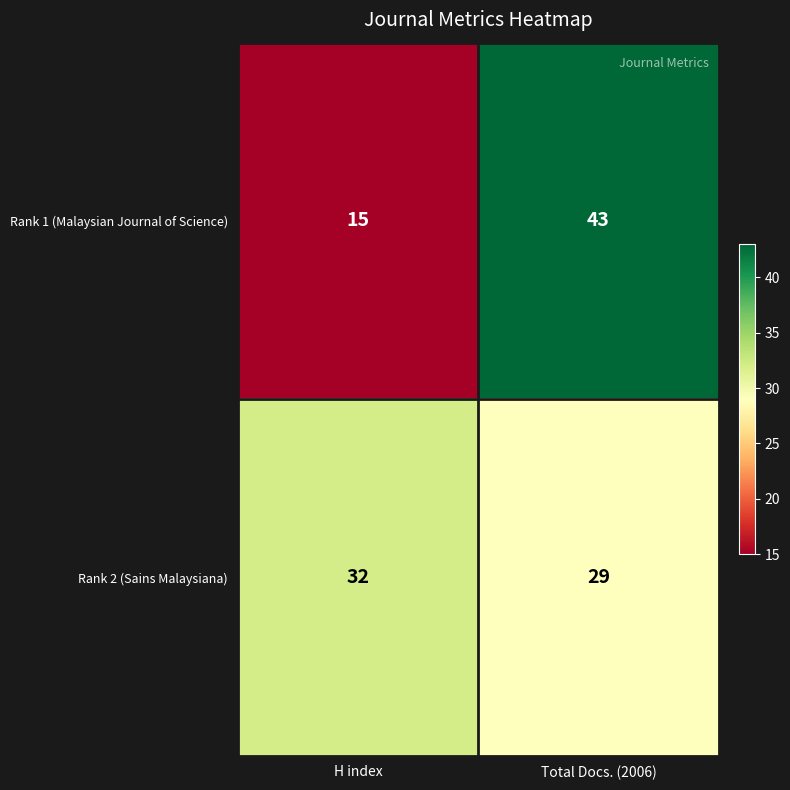

Which category has the lowest value across all series?

H index